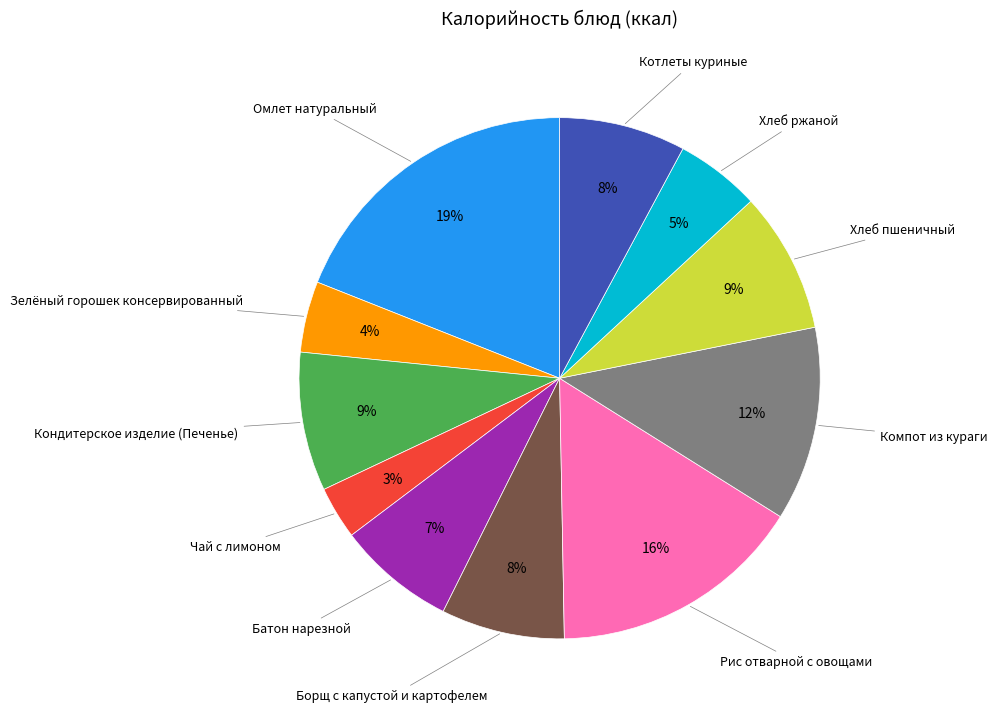

Which slice is the largest?

Омлет натуральный